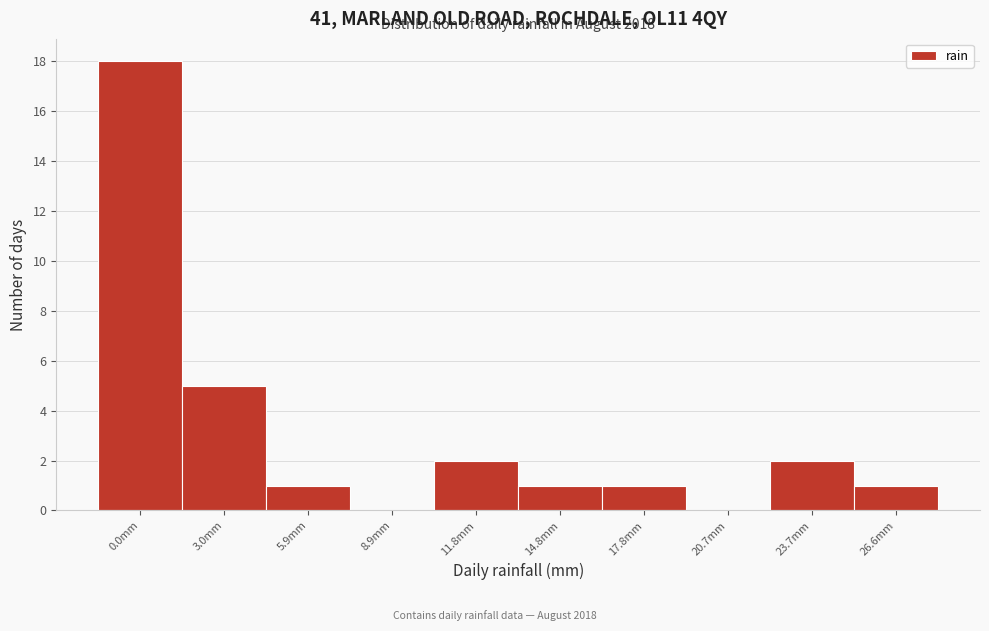

Reading left to right, transcribe all the data shown in this chart.

0.0mm=18	3.0mm=5	5.9mm=1	8.9mm=0	11.8mm=2	14.8mm=1	17.8mm=1	20.7mm=0	23.7mm=2	26.6mm=1